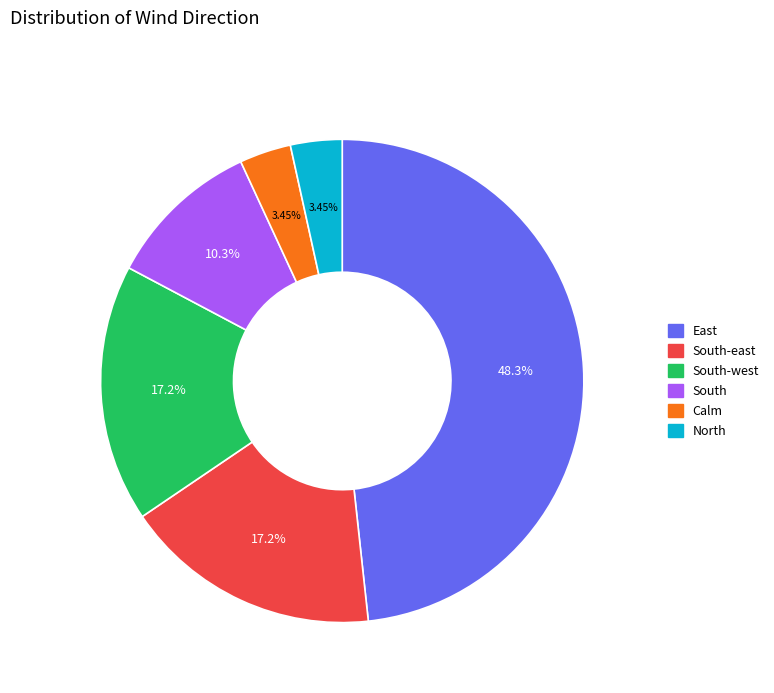

Does any single category account for the majority?

No